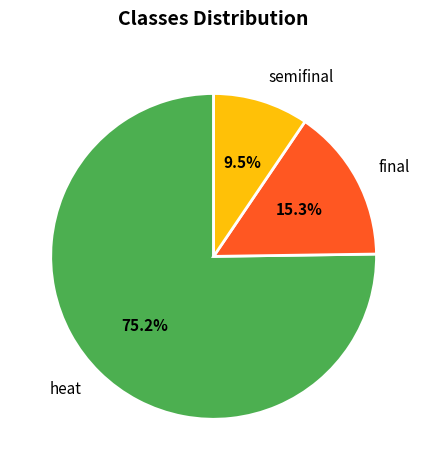

Do final and semifinal together represent more than half of the pie?

No